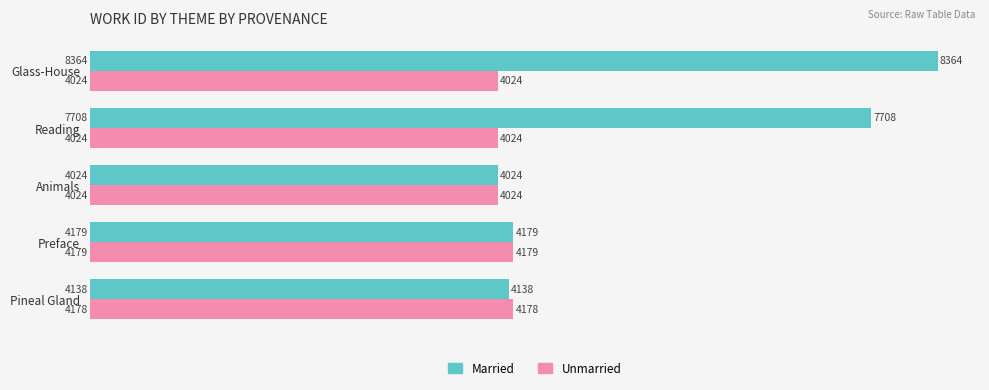

List the series in order of their overall mean, highest first.

Married, Unmarried